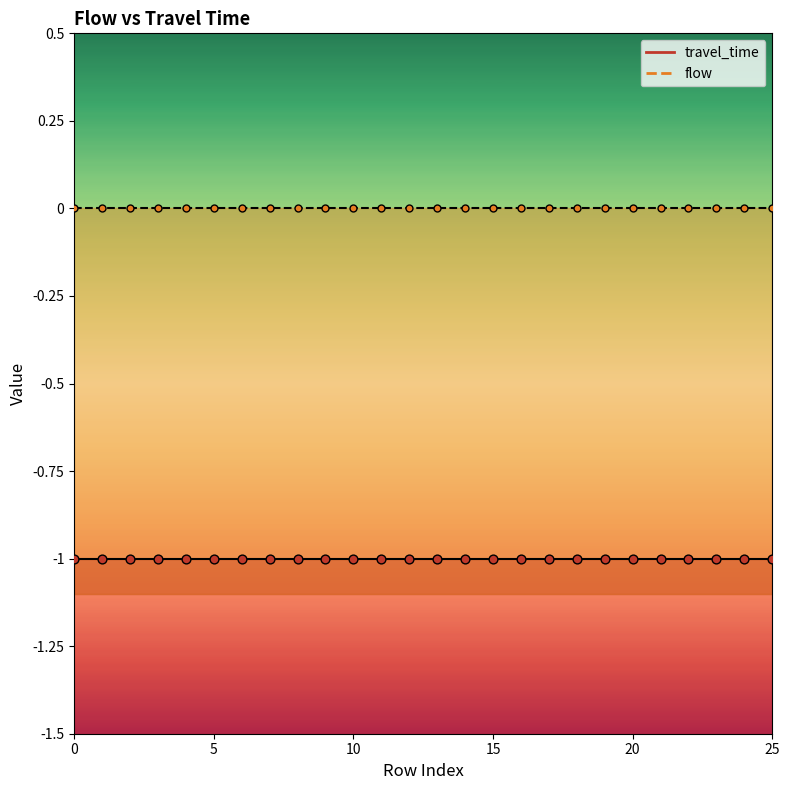

What is the total value across all series at 12?

-1